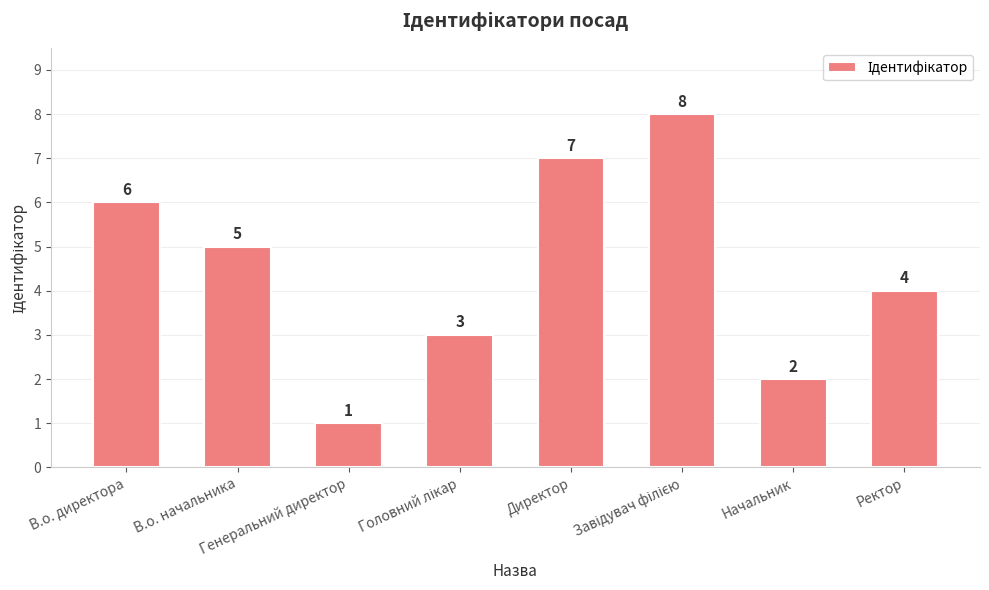

Reading left to right, extract all data points from this chart.

6	5	1	3	7	8	2	4